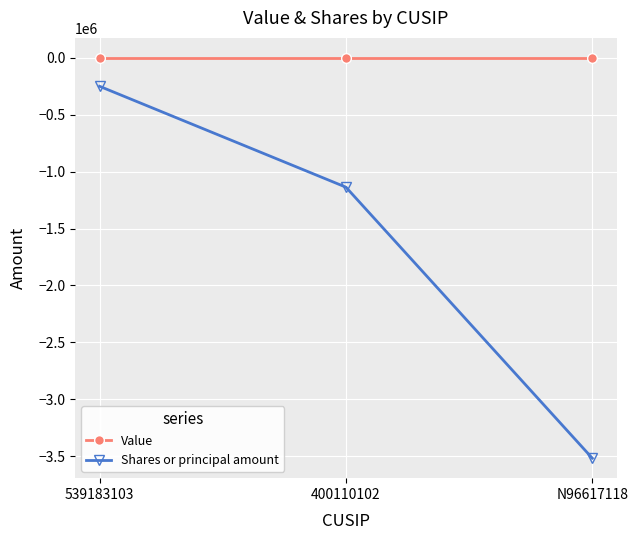

Reading left to right, list all the values displayed in this chart.

Value: 539183103=0	400110102=0	N96617118=0
Shares or principal amount: 539183103=-249600	400110102=-1136205	N96617118=-3517867